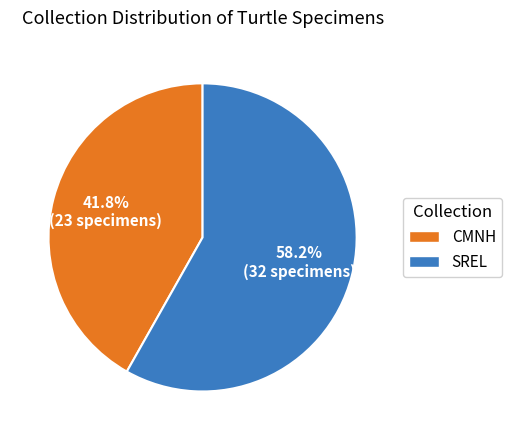

Which slice represents more than half of the pie?

SREL